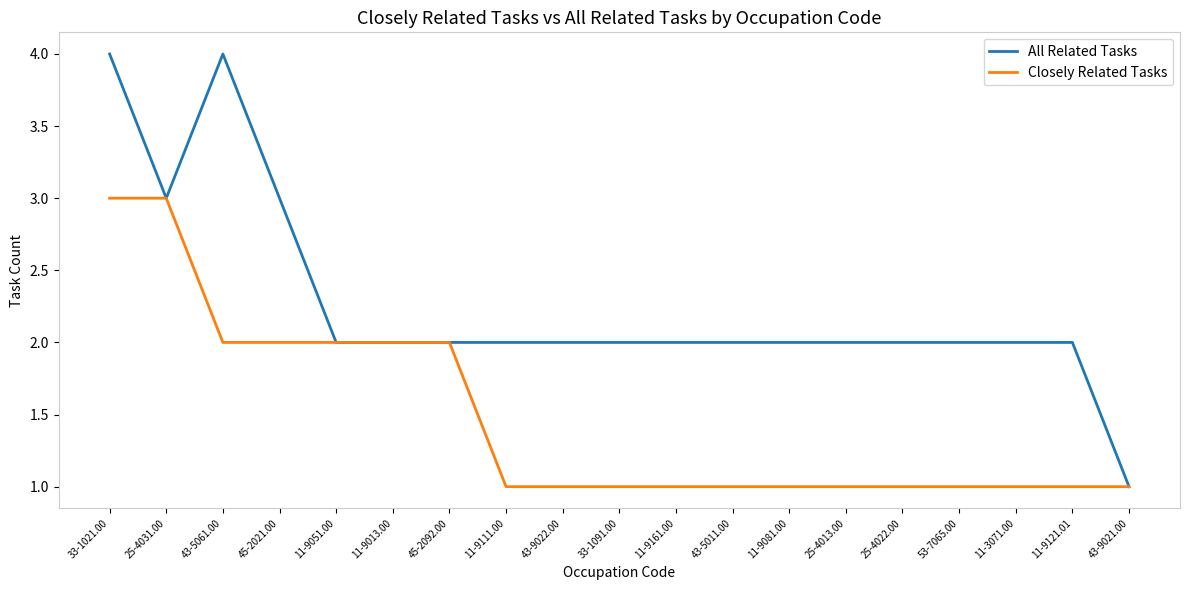

The All Related Tasks series shows 2 at 25-4013.00. True or false?

True